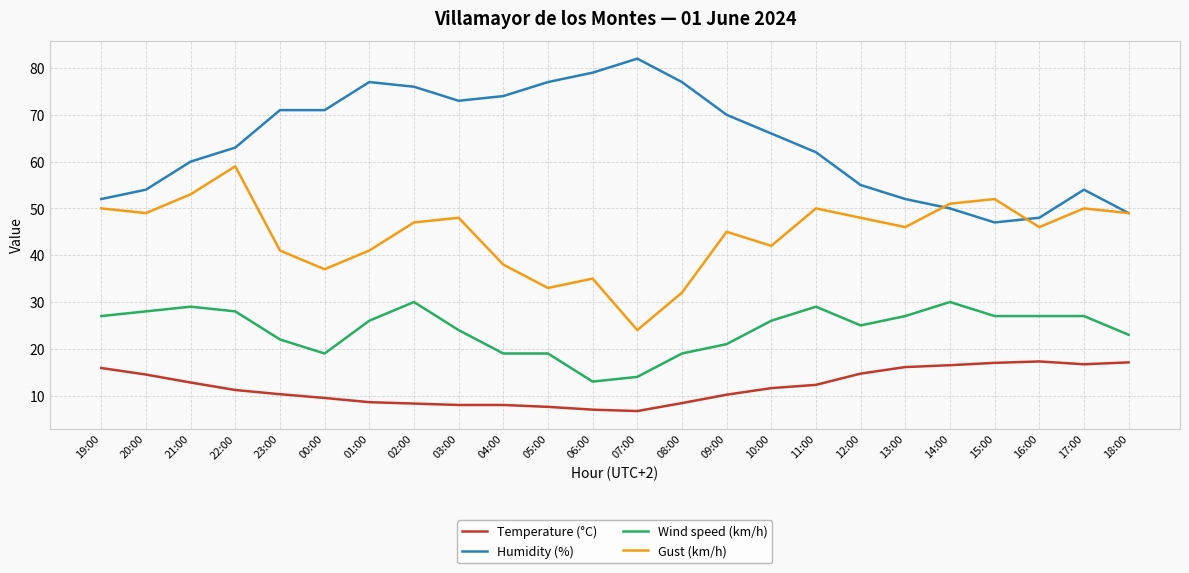

What is the average value of the Wind speed (km/h) series?

24.1